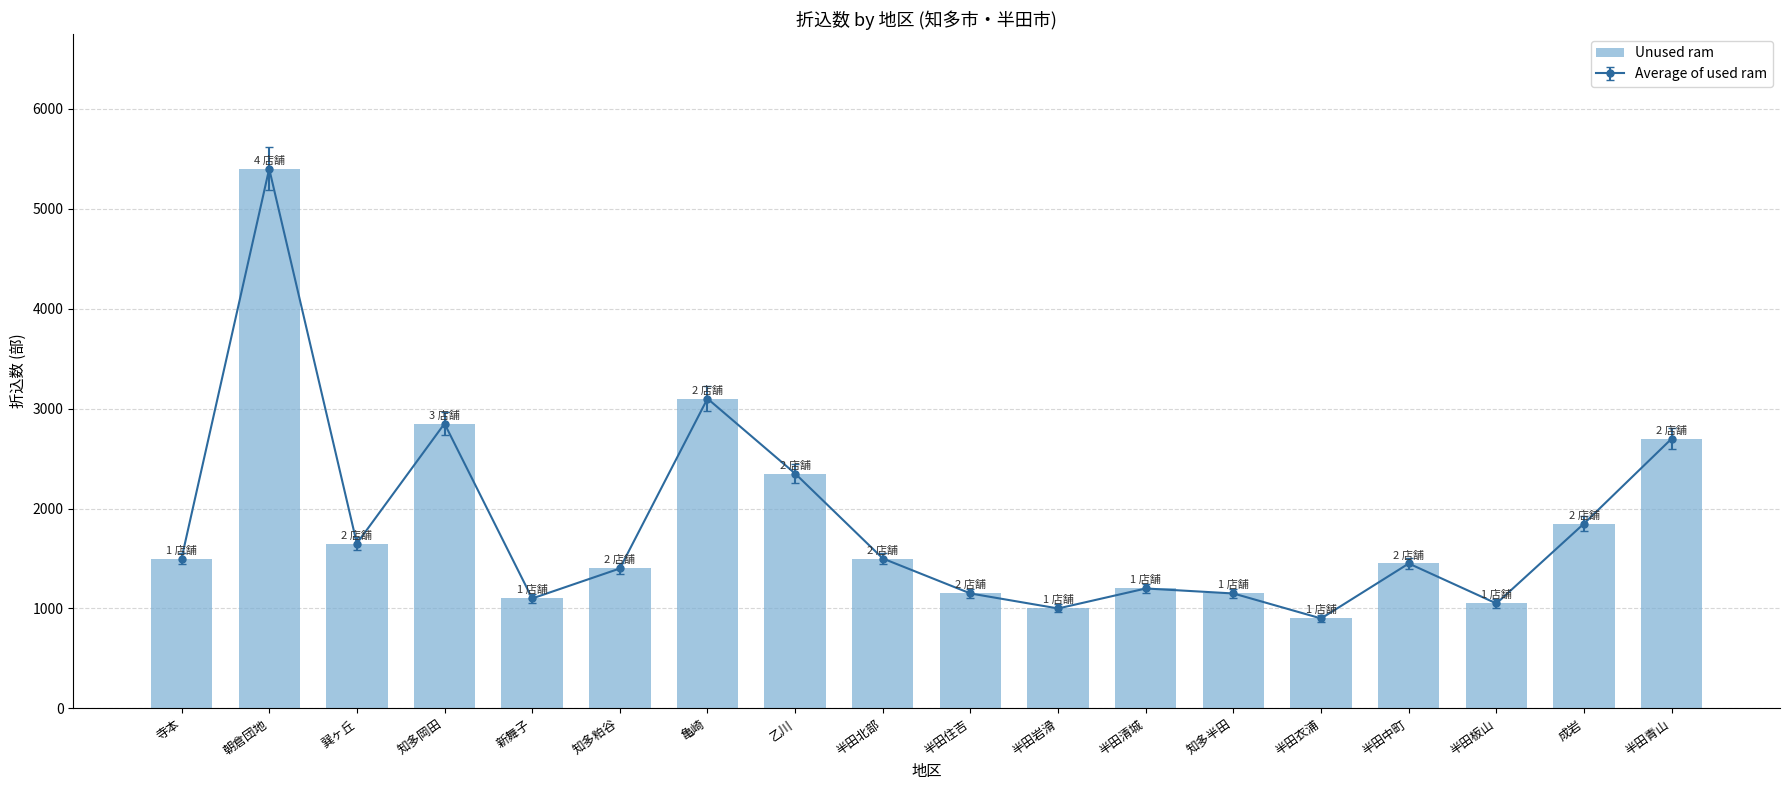

Reading right to left, what are all the values shown in this chart?

半田青山=2700	成岩=1850	半田板山=1050	半田中町=1450	半田衣浦=900	知多半田=1150	半田清城=1200	半田岩滑=1000	半田住吉=1150	半田北部=1500	乙川=2350	亀崎=3100	知多粕谷=1400	新舞子=1100	知多岡田=2850	巽ヶ丘=1650	朝倉団地=5400	寺本=1500